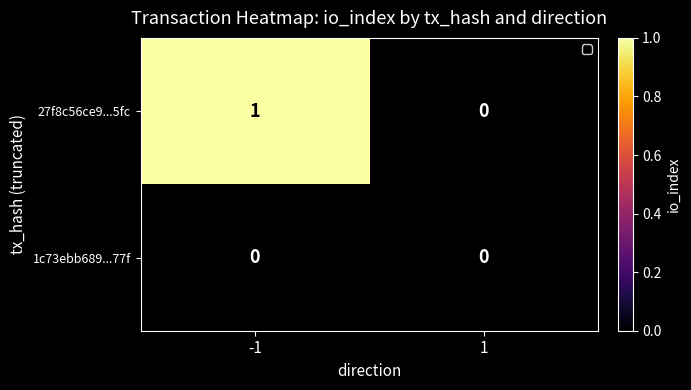

At which category is the sum across all series the highest?

-1